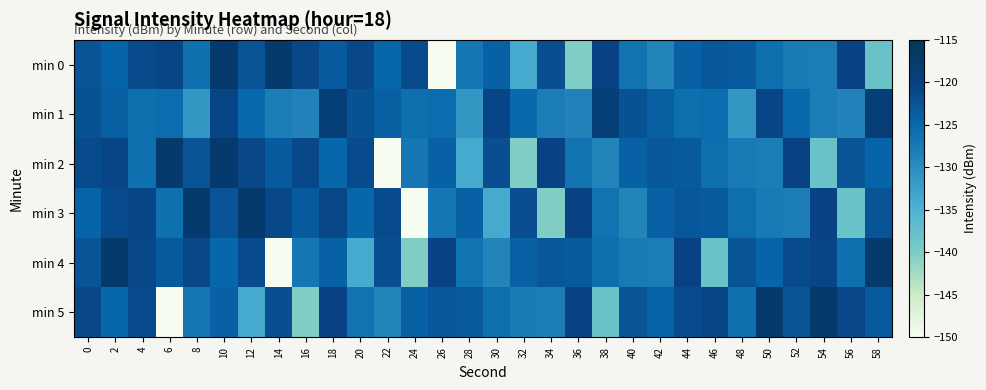

Reading left to right, transcribe all the data shown in this chart.

min 0: 0=-122.7	2=-124.7	4=-121.5	6=-120.6	8=-126.2	10=-117.6	12=-122.6	14=-117.6	16=-121.1	18=-123.4	20=-121.1	22=-124.9	24=-121.5	26=-150.1	28=-127.1	30=-124.3	32=-133.9	34=-121.9	36=-140.2	38=-120.5	40=-126.6	42=-129.0	44=-124.2	46=-123.0	48=-123.4	50=-126.0	52=-127.6	54=-128.0	56=-120.5	58=-138.2
min 1: 0=-122.2	2=-124.1	4=-126.0	6=-125.6	8=-131.3	10=-120.6	12=-125.1	14=-128.0	16=-128.6	18=-118.9	20=-122.2	22=-124.1	24=-126.0	26=-125.6	28=-131.3	30=-120.6	32=-125.1	34=-128.0	36=-128.6	38=-118.9	40=-122.2	42=-124.1	44=-126.0	46=-125.6	48=-131.3	50=-120.6	52=-125.1	54=-128.0	56=-128.6	58=-118.9
min 2: 0=-121.5	2=-120.6	4=-126.2	6=-117.6	8=-122.6	10=-117.6	12=-121.1	14=-123.4	16=-121.1	18=-124.9	20=-121.5	22=-150.1	24=-127.1	26=-124.3	28=-133.9	30=-121.9	32=-140.2	34=-120.5	36=-126.6	38=-129.0	40=-124.2	42=-123.0	44=-123.4	46=-126.0	48=-127.6	50=-128.0	52=-120.5	54=-138.2	56=-122.7	58=-124.7
min 3: 0=-124.7	2=-121.5	4=-120.6	6=-126.2	8=-117.6	10=-122.6	12=-117.6	14=-121.1	16=-123.4	18=-121.1	20=-124.9	22=-121.5	24=-150.1	26=-127.1	28=-124.3	30=-133.9	32=-121.9	34=-140.2	36=-120.5	38=-126.6	40=-129.0	42=-124.2	44=-123.0	46=-123.4	48=-126.0	50=-127.6	52=-128.0	54=-120.5	56=-138.2	58=-122.7
min 4: 0=-122.6	2=-117.6	4=-121.1	6=-123.4	8=-121.1	10=-124.9	12=-121.5	14=-150.1	16=-127.1	18=-124.3	20=-133.9	22=-121.9	24=-140.2	26=-120.5	28=-126.6	30=-129.0	32=-124.2	34=-123.0	36=-123.4	38=-126.0	40=-127.6	42=-128.0	44=-120.5	46=-138.2	48=-122.7	50=-124.7	52=-121.5	54=-120.6	56=-126.2	58=-117.6
min 5: 0=-121.1	2=-124.9	4=-121.5	6=-150.1	8=-127.1	10=-124.3	12=-133.9	14=-121.9	16=-140.2	18=-120.5	20=-126.6	22=-129.0	24=-124.2	26=-123.0	28=-123.4	30=-126.0	32=-127.6	34=-128.0	36=-120.5	38=-138.2	40=-122.7	42=-124.7	44=-121.5	46=-120.6	48=-126.2	50=-117.6	52=-122.6	54=-117.6	56=-121.1	58=-123.4